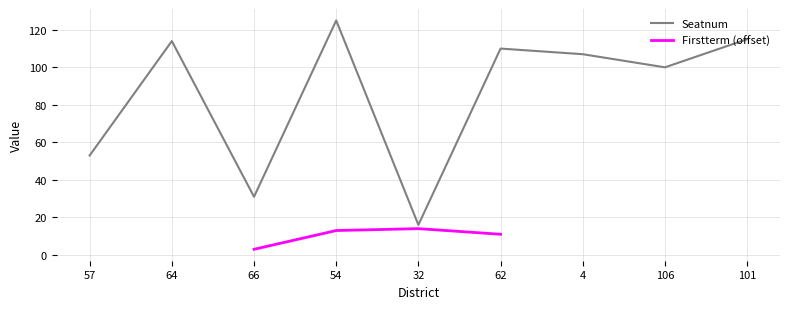

True or false: Seatnum has more than 1 points higher than both neighbors.

True